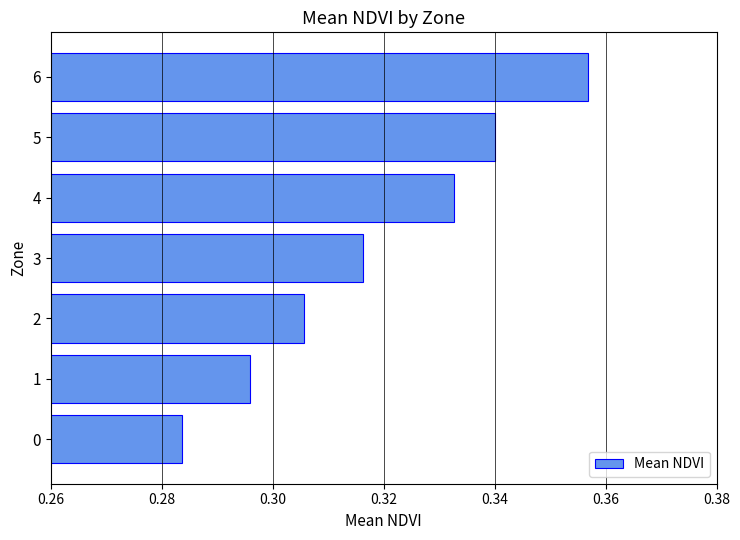

List the labels in order of value, largest first.

6, 5, 4, 3, 2, 1, 0